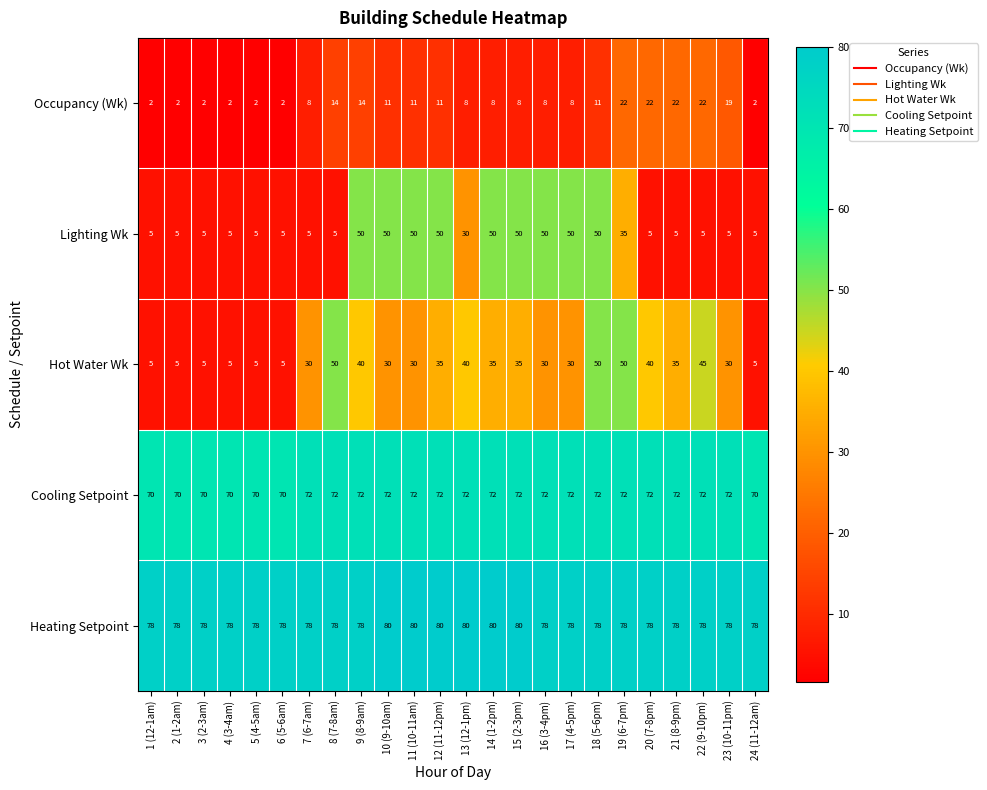

Between 8 (7-8am) and 16 (3-4pm), which series saw the biggest shift?

Lighting Wk